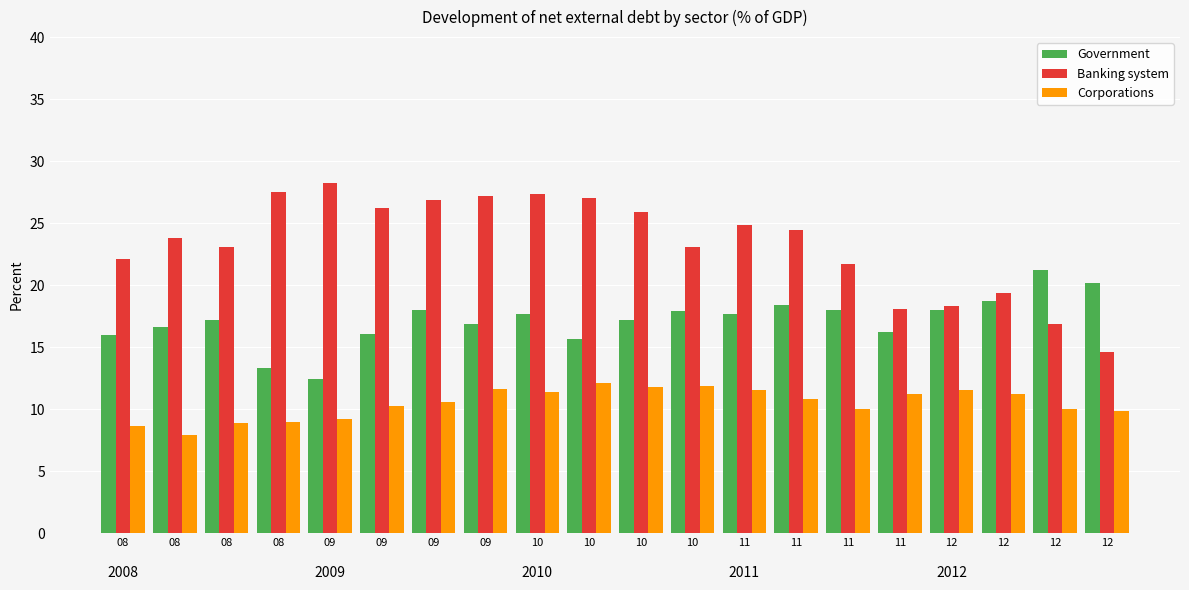

Reading left to right, transcribe all the data shown in this chart.

Government: 16.0	16.7	17.2	13.3	12.4	16.1	18.0	16.9	17.7	15.7	17.2	17.9	17.7	18.4	18.0	16.3	18.0	18.8	21.2	20.2
Banking system: 22.1	23.8	23.1	27.5	28.2	26.3	26.9	27.2	27.3	27.1	25.9	23.1	24.9	24.4	21.7	18.1	18.4	19.3	16.9	14.6
Corporations: 8.7	8.0	8.9	9.0	9.2	10.3	10.6	11.6	11.4	12.1	11.8	11.9	11.5	10.8	10.0	11.2	11.5	11.3	10.0	9.8